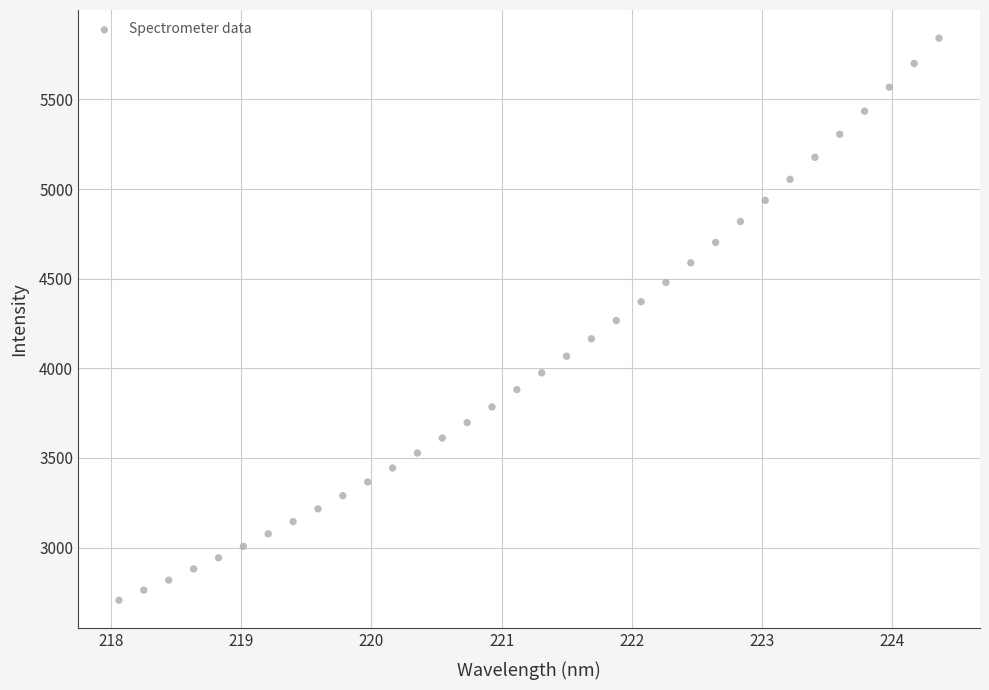

What is the range of Y values (max minus min)?

3136.0